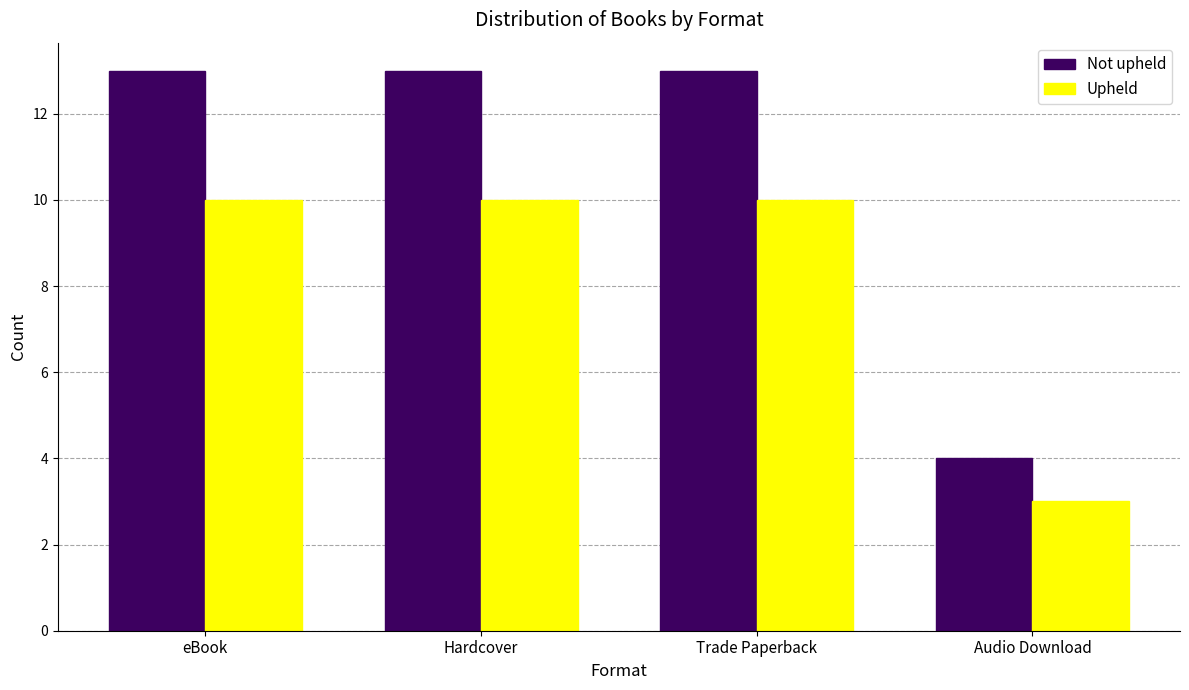

Are the bars horizontal?

No